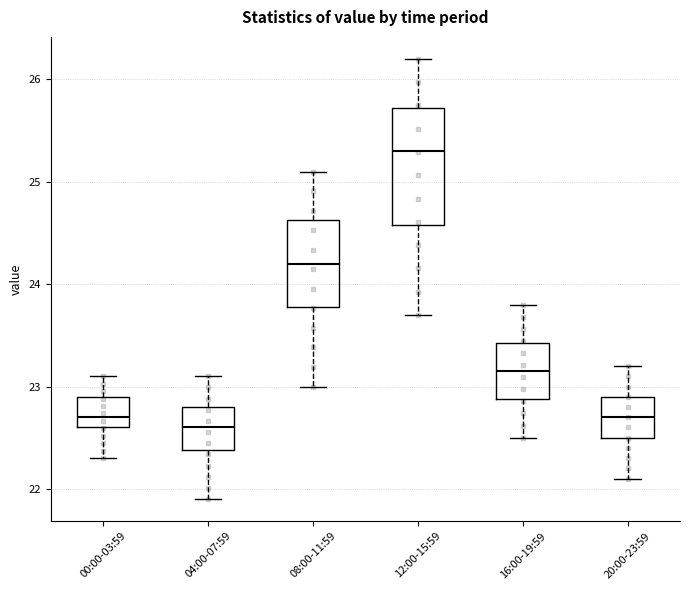

Which box is the tallest, from its lower edge to its upper edge?

12:00-15:59